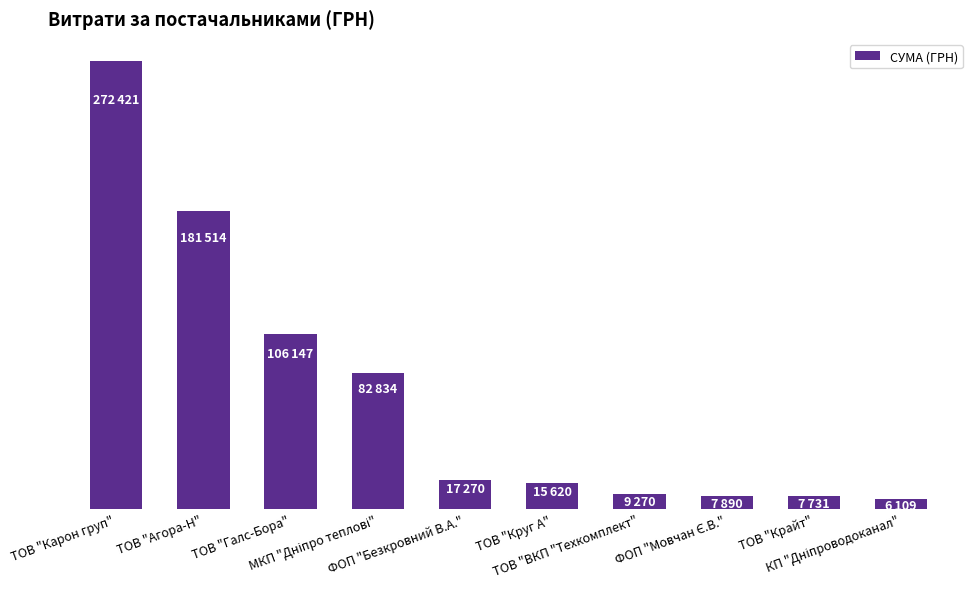

Reading left to right, transcribe all the data shown in this chart.

ТОВ "Карон груп"=272421.2	ТОВ "Агора-Н"=181513.5	ТОВ "Галс-Бора"=106147.1	МКП "Дніпро теплові"=82834.0	ФОП "Безкровний В.А."=17270.1	ТОВ "Круг А"=15619.8	ТОВ "ВКП "Техкомплект"=9270.0	ФОП "Мовчан Є.В."=7889.8	ТОВ "Крайт"=7730.8	КП "Дніпроводоканал"=6109.0